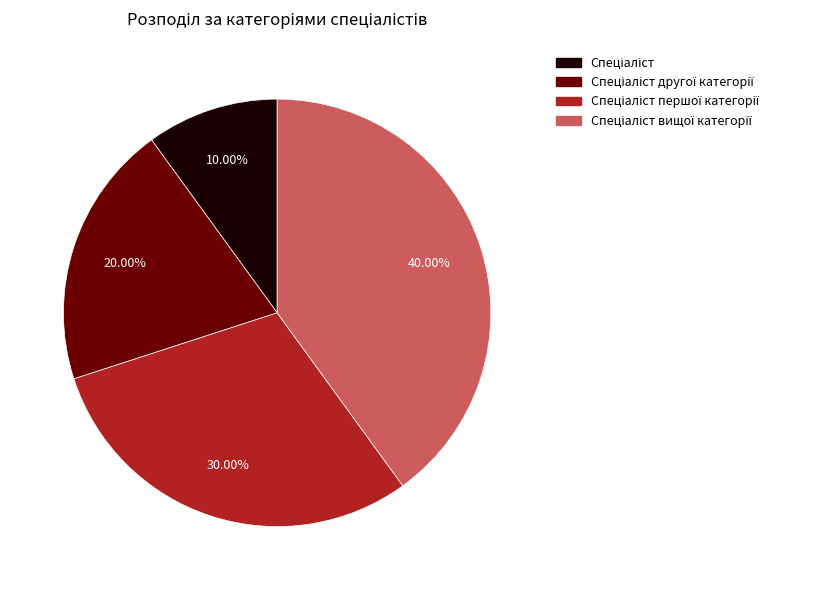

Does any single category account for the majority?

No